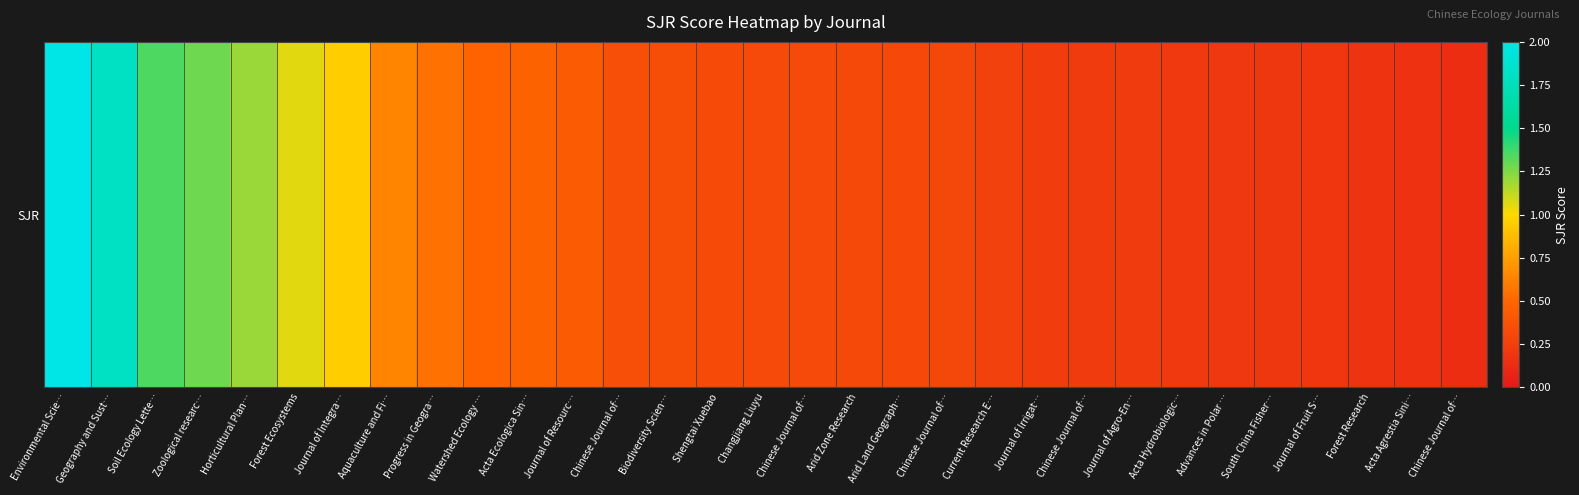

Reading left to right, what are all the values shown in this chart?

Environmental Scie…=2.0	Geography and Sust…=1.8	Soil Ecology Lette…=1.3	Zoological researc…=1.3	Horticultural Plan…=1.2	Forest Ecosystems=1.1	Journal of Integra…=0.9	Aquaculture and Fi…=0.6	Progress in Geogra…=0.5	Watershed Ecology …=0.5	Acta Ecologica Sin…=0.5	Journal of Resourc…=0.4	Chinese Journal of…=0.4	Biodiversity Scien…=0.3	Shengtai Xuebao=0.3	Changjiang Liuyu=0.3	Chinese Journal of…=0.3	Arid Zone Research=0.3	Arid Land Geograph…=0.3	Chinese Journal of…=0.3	Current Research E…=0.3	Journal of Irrigat…=0.2	Chinese Journal of…=0.2	Journal of Agro-En…=0.2	Acta Hydrobiologic…=0.2	Advances in Polar …=0.2	South China Fisher…=0.2	Journal of Fruit S…=0.2	Forest Research=0.2	Acta Agrestia Sini…=0.2	Chinese Journal of…=0.1